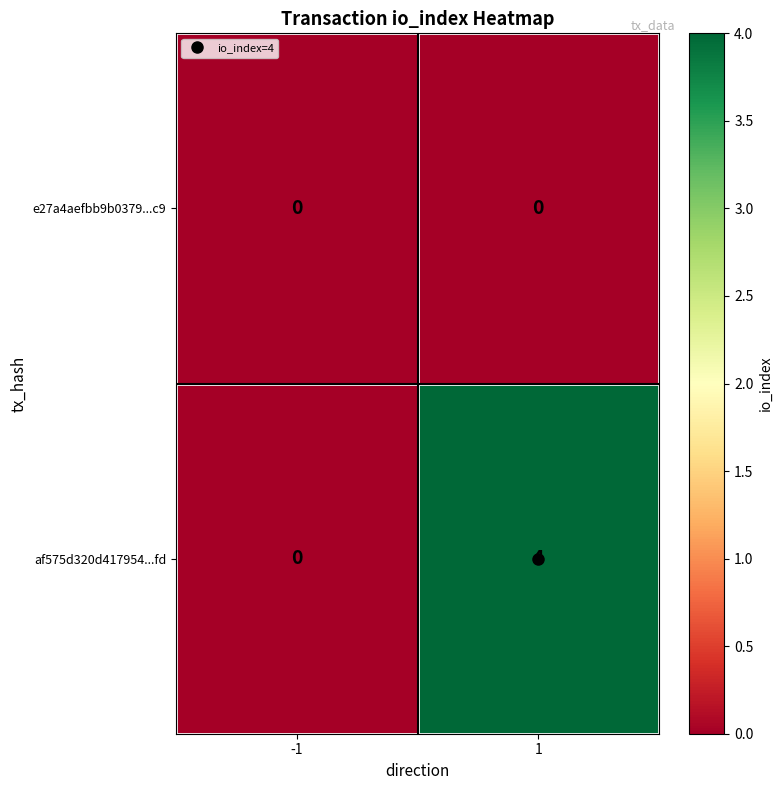

At which category is the sum across all series the highest?

1